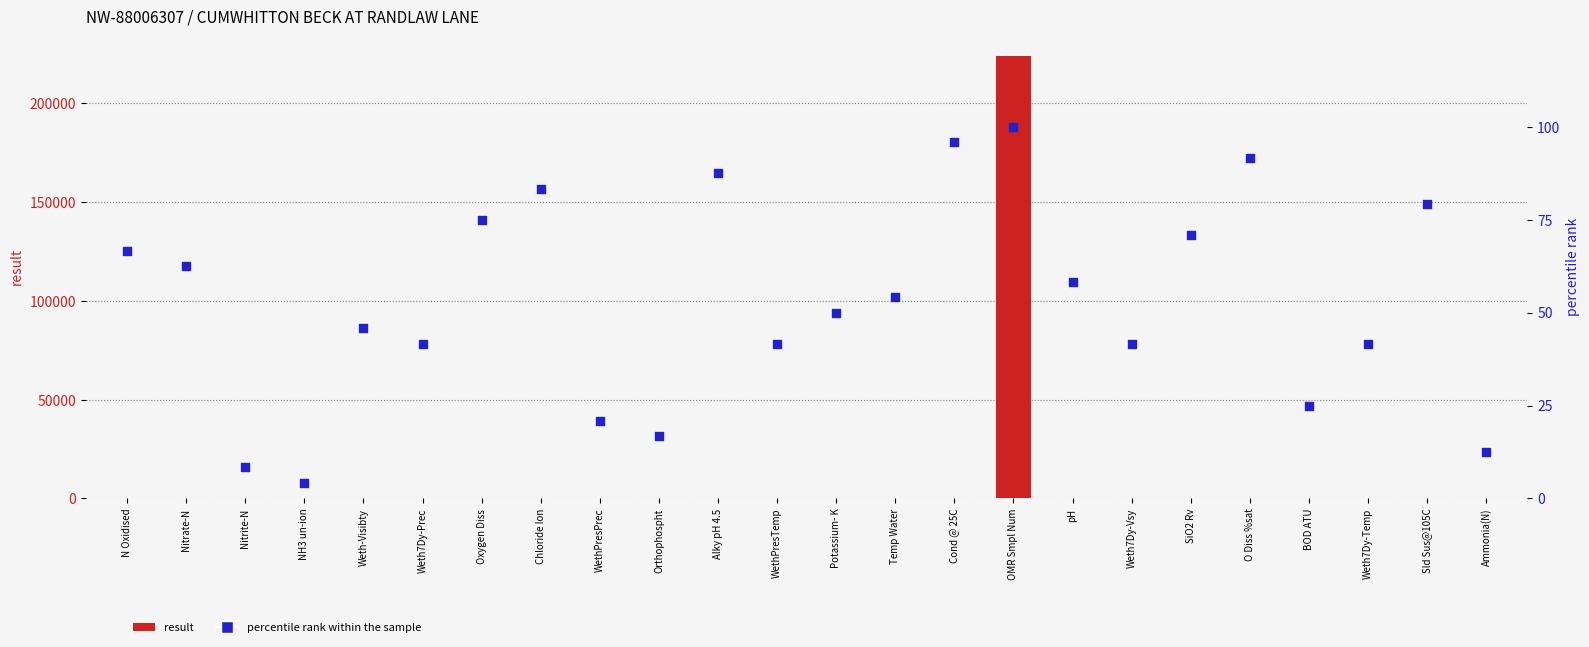

Which series contains the lowest Y value?

result